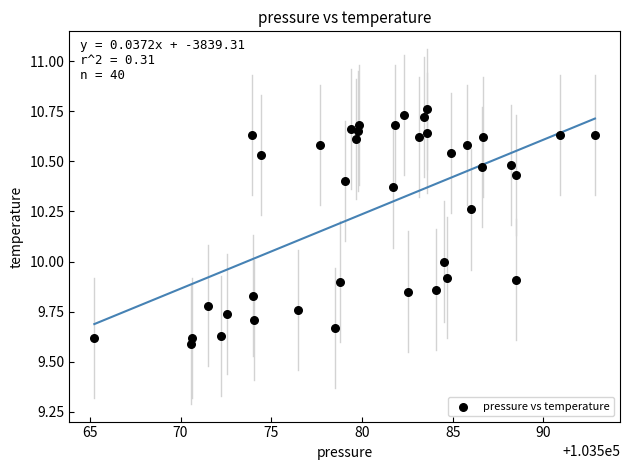

What is the range of Y values (max minus min)?

1.2